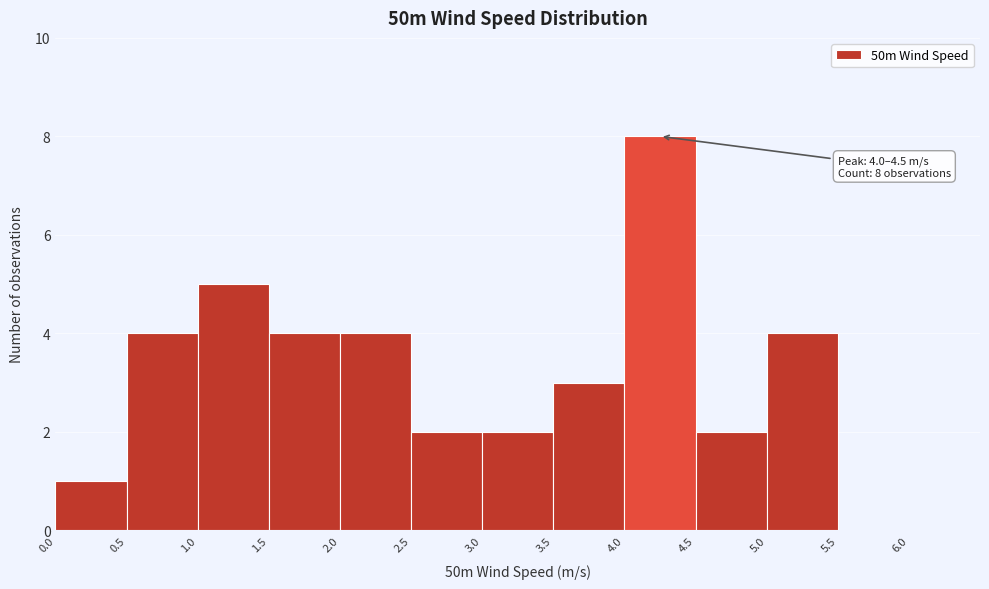

Which range on the x-axis has the tallest bar?

4.0 to 4.5